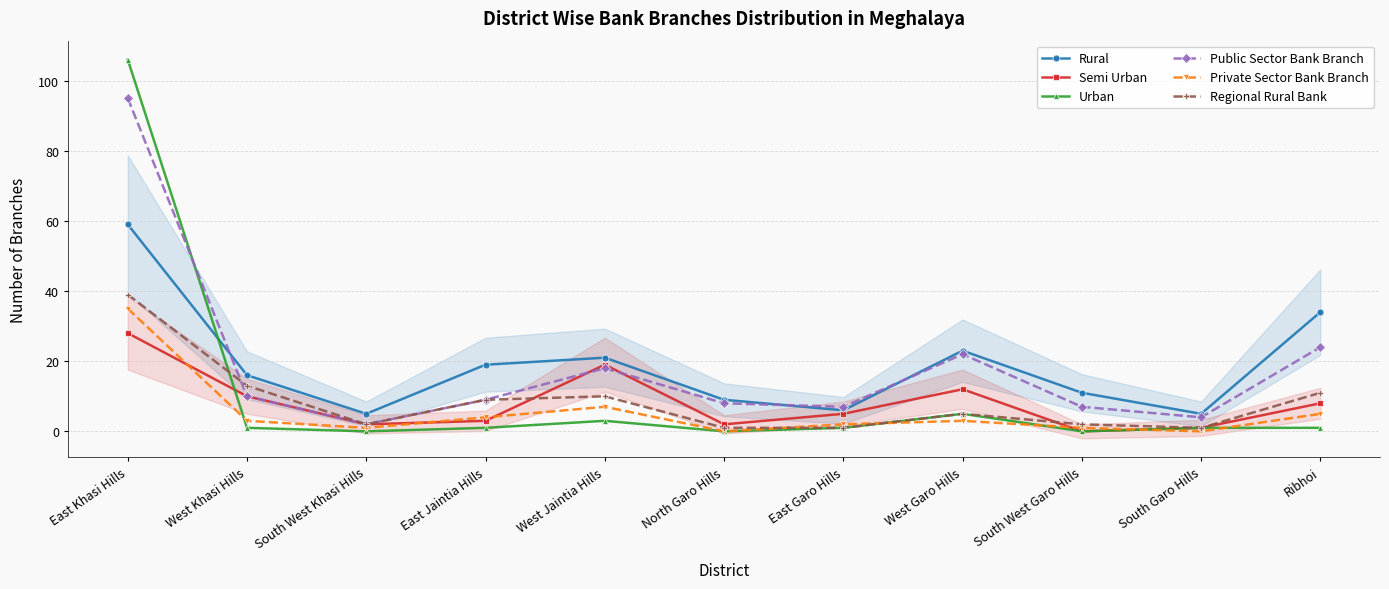

The value of Regional Rural Bank at East Garo Hills is 1. True or false?

False